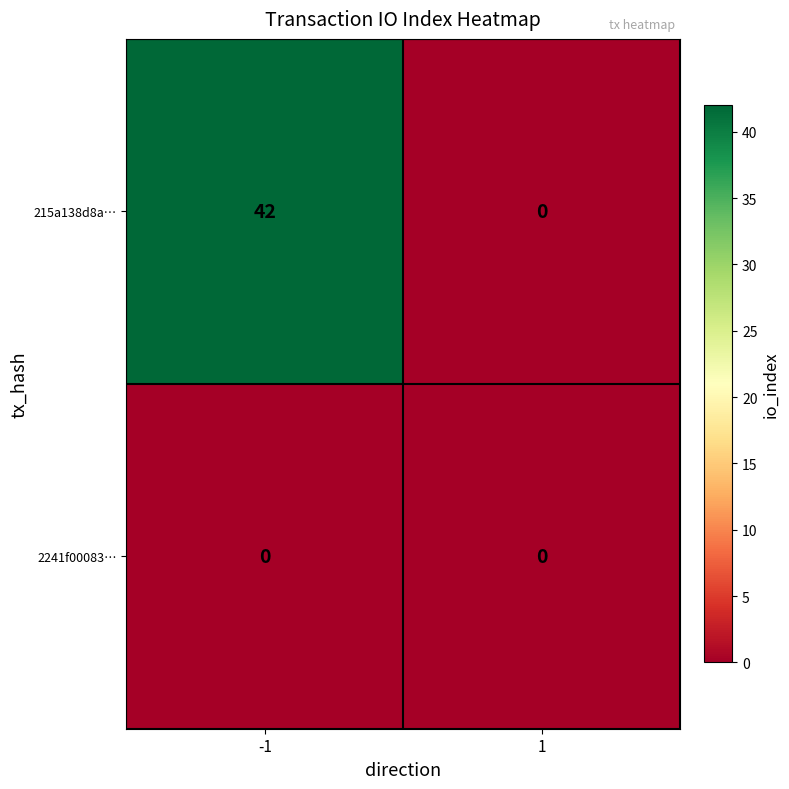

At how many categories does at least one series exceed 8?

1